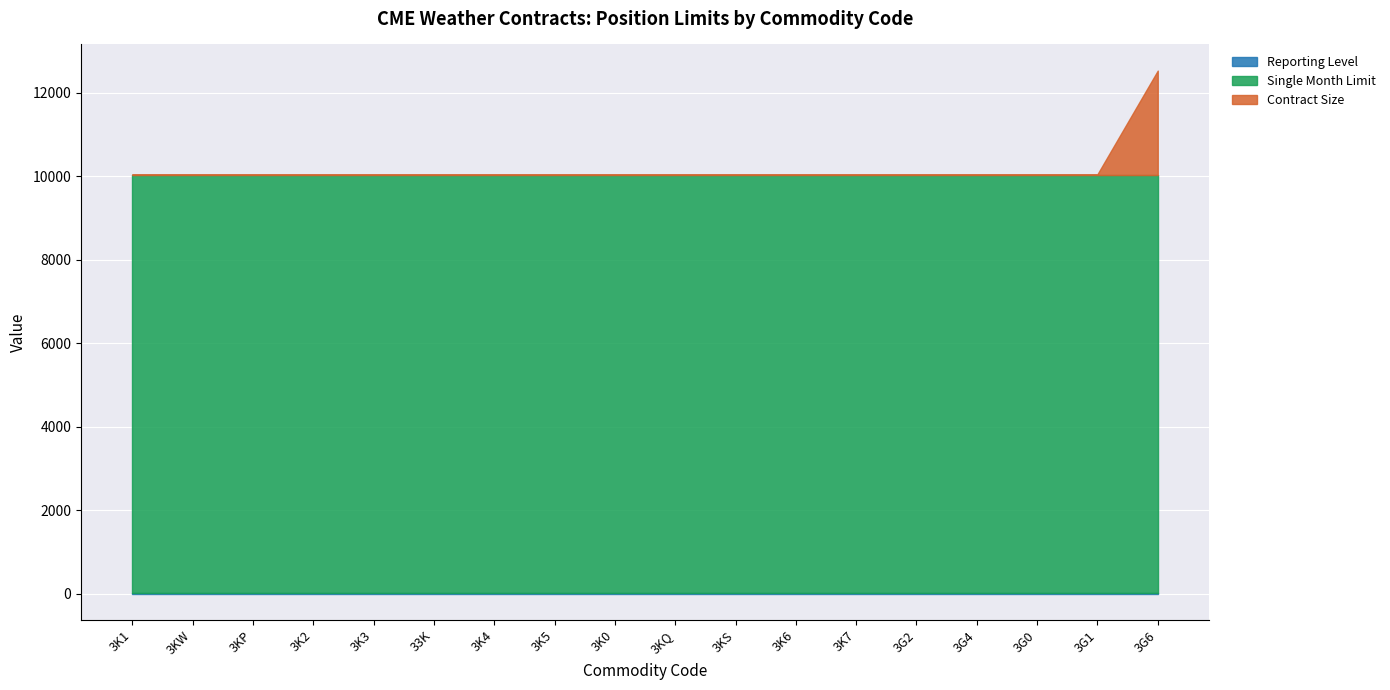

List the labels in order of Contract Size value, smallest first.

3K1, 3KW, 3KP, 3K2, 3K3, 33K, 3K4, 3K5, 3K0, 3KQ, 3KS, 3K6, 3K7, 3G2, 3G4, 3G0, 3G1, 3G6